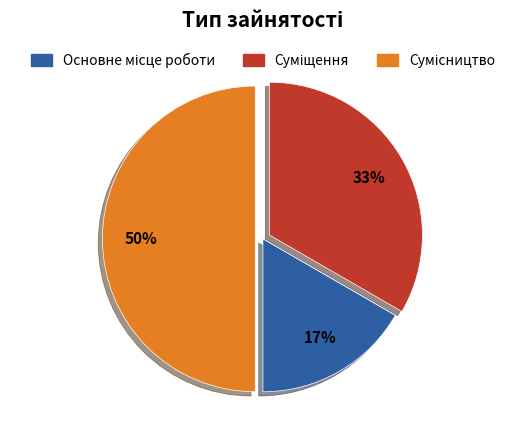

How many slices are in this pie chart?

3